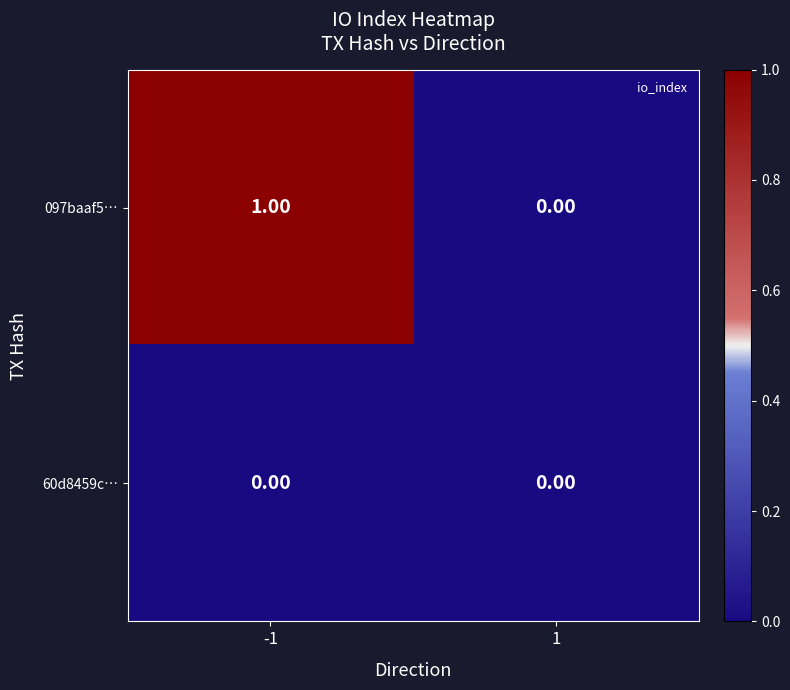

Which series has the largest range (max minus min)?

097baaf5…